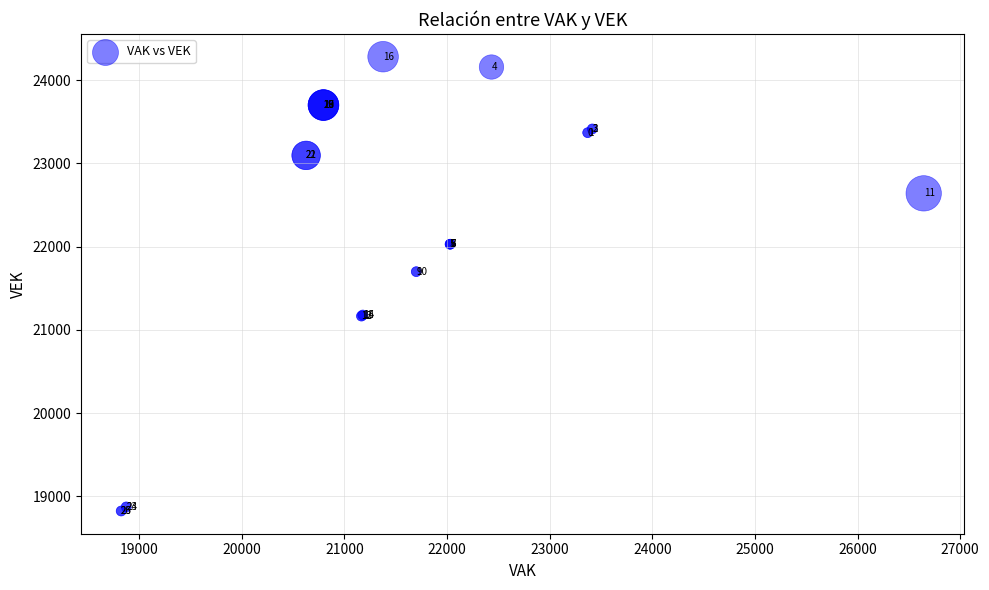

What Y value in the scatter plot is closest to 21553?

21700